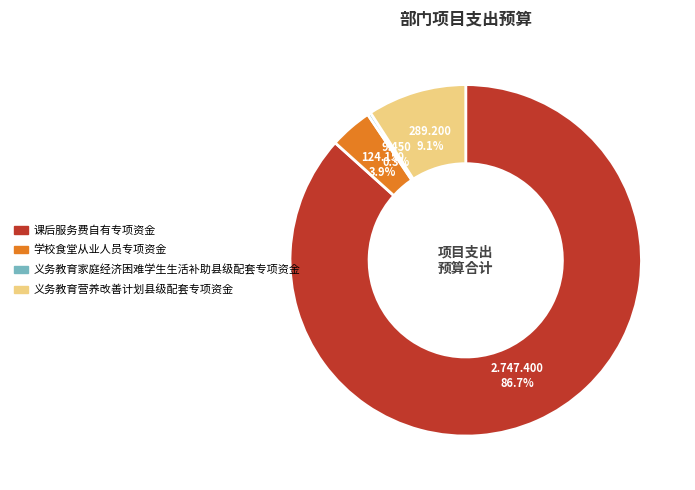

How many slices are in this pie chart?

4